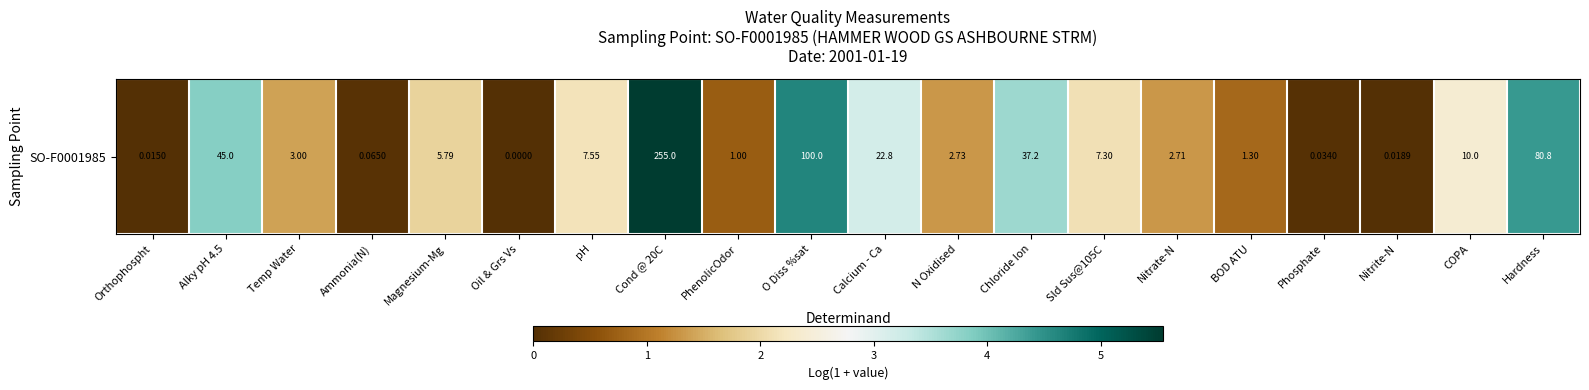

What is the greatest value displayed?

5.5